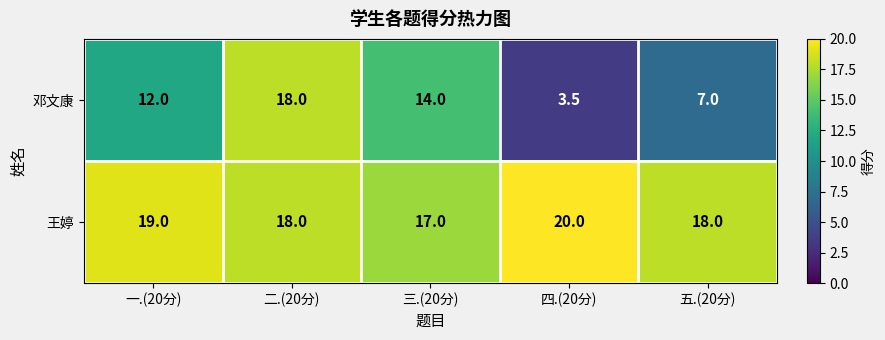

What is the difference between the maximum and minimum values in the 王婷 series?

3.0